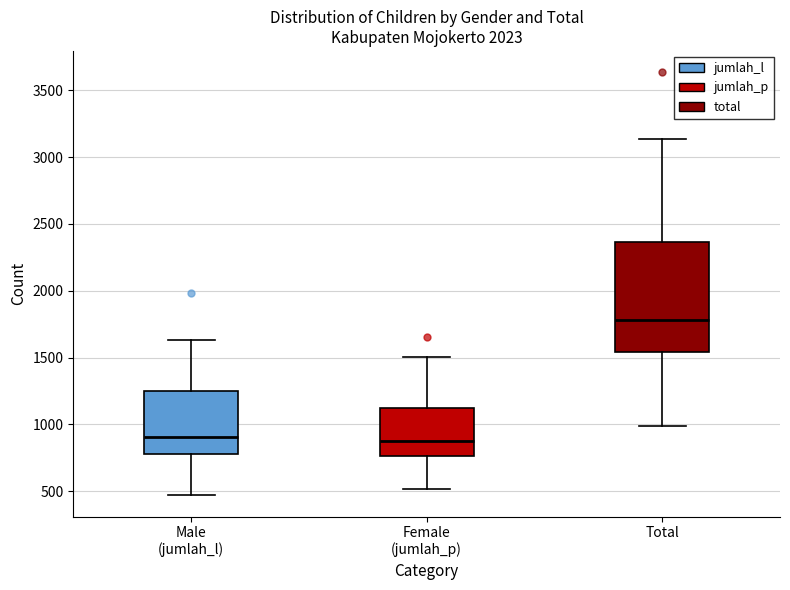

Which box is the tallest, from its lower edge to its upper edge?

Total